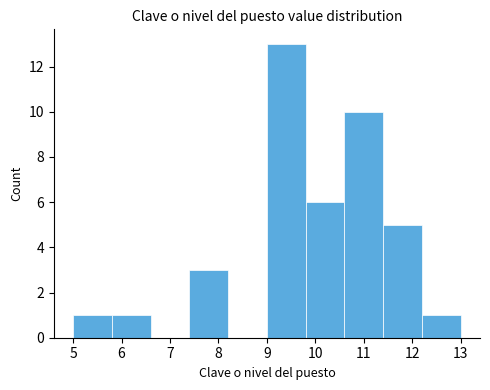

Reading left to right, transcribe this chart: for each bar, give the range it covers on the x-axis and its height. The values are not printed on the chart, so give them approximately, as read against the axis.

5.0 to 5.8: 1
5.8 to 6.6: 1
6.6 to 7.4: 0
7.4 to 8.2: 3
8.2 to 9.0: 0
9.0 to 9.8: 13
9.8 to 10.6: 6
10.6 to 11.4: 10
11.4 to 12.2: 5
12.2 to 13.0: 1